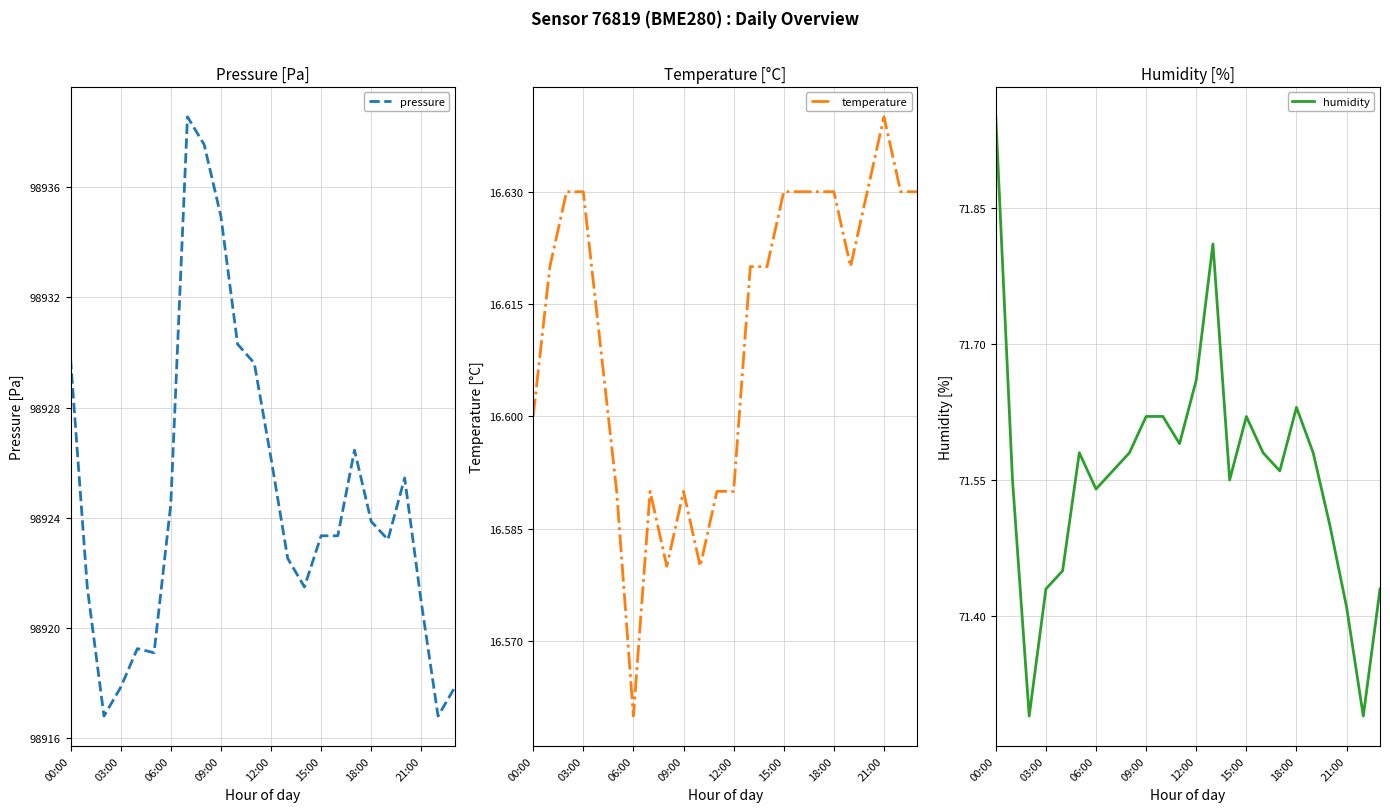

Is this an area chart (filled region under the line)?

No